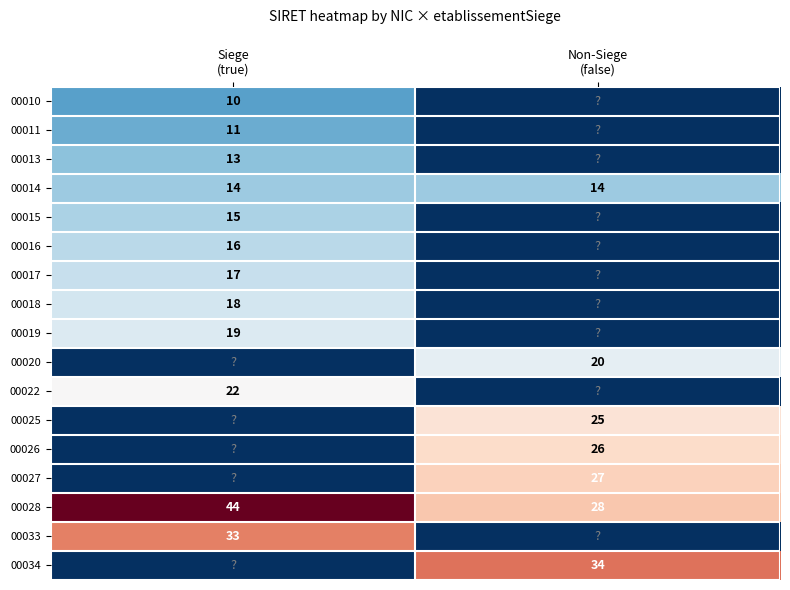

How many data points does each series have?

2